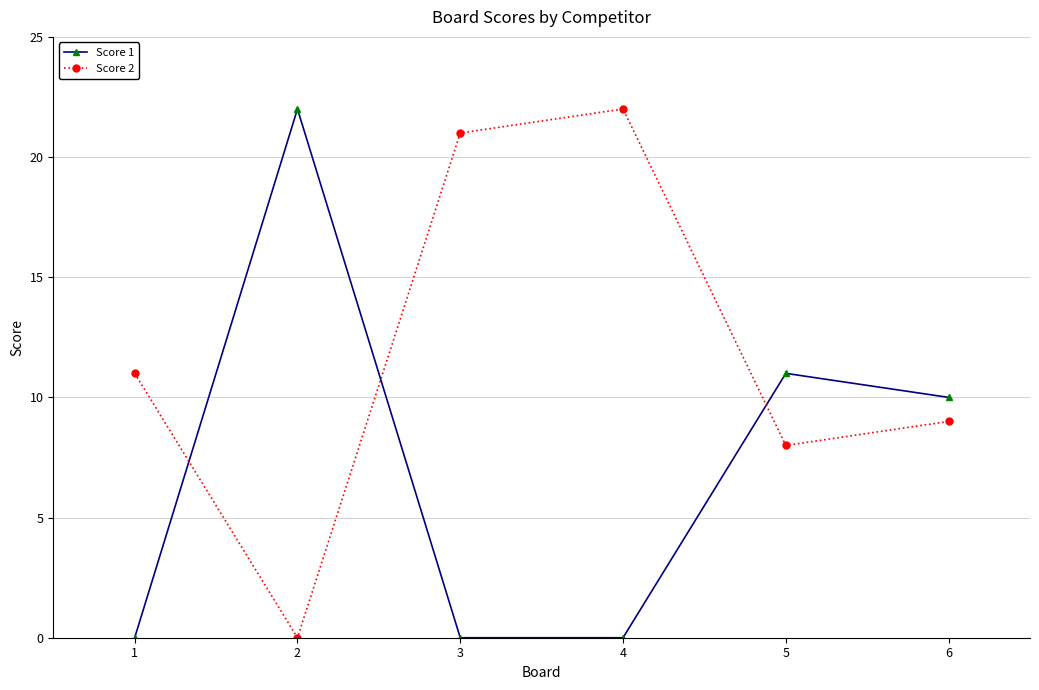

At which label does Score 1 reach its peak?

2